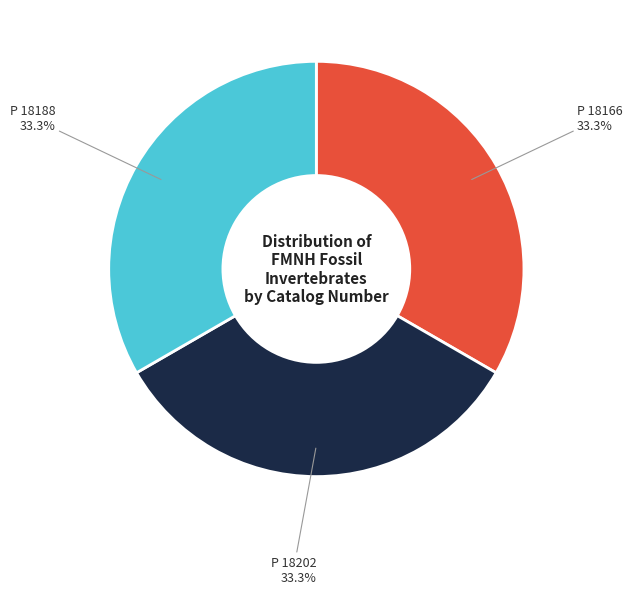

Is the sum of P 18166 and P 18202 greater than half?

Yes